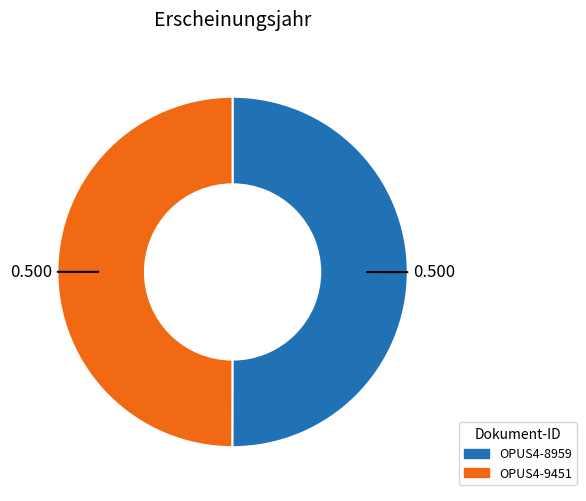

Combined, do OPUS4-9451 and OPUS4-8959 account for over 50%?

Yes